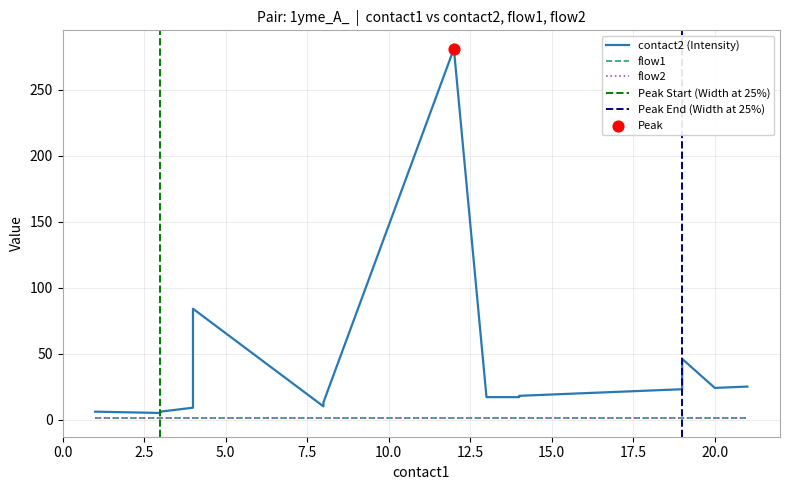

Is the value of flow1 at 15 greater than the value of flow2 at 21?

No